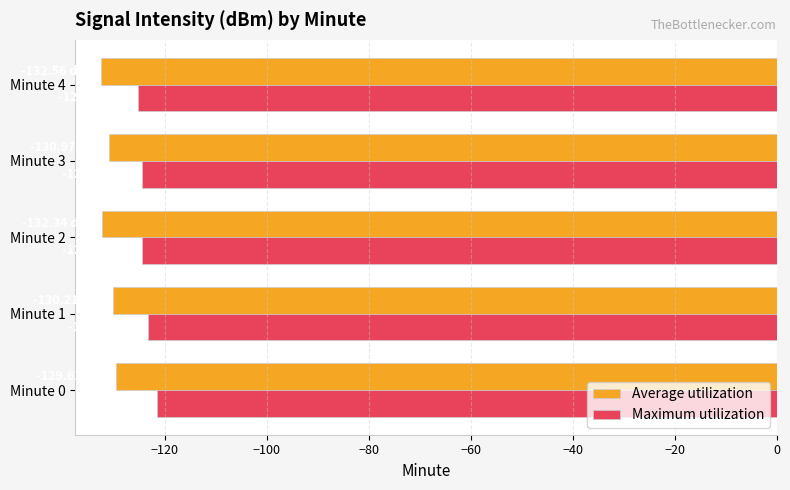

Which series has the largest total across all categories?

Maximum utilization